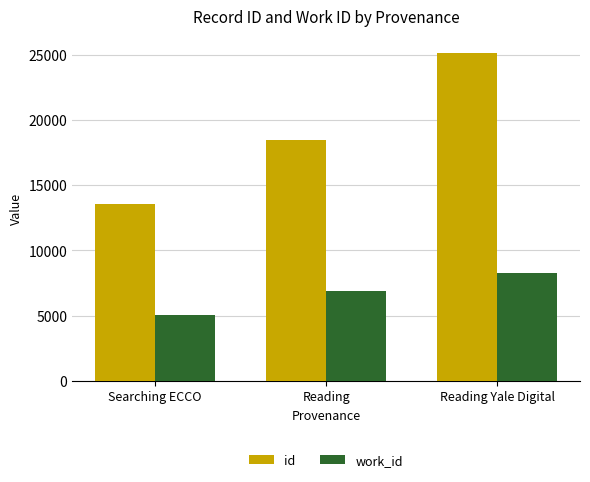

Rank the series by their average value, from lowest to highest.

work_id, id